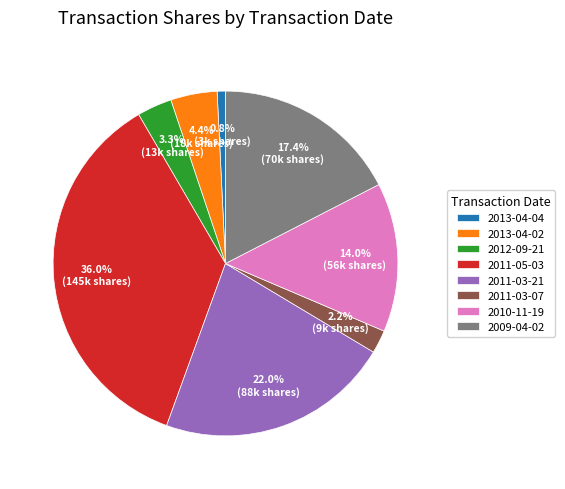

Combined, do 2013-04-02 and 2011-03-21 account for over 50%?

No